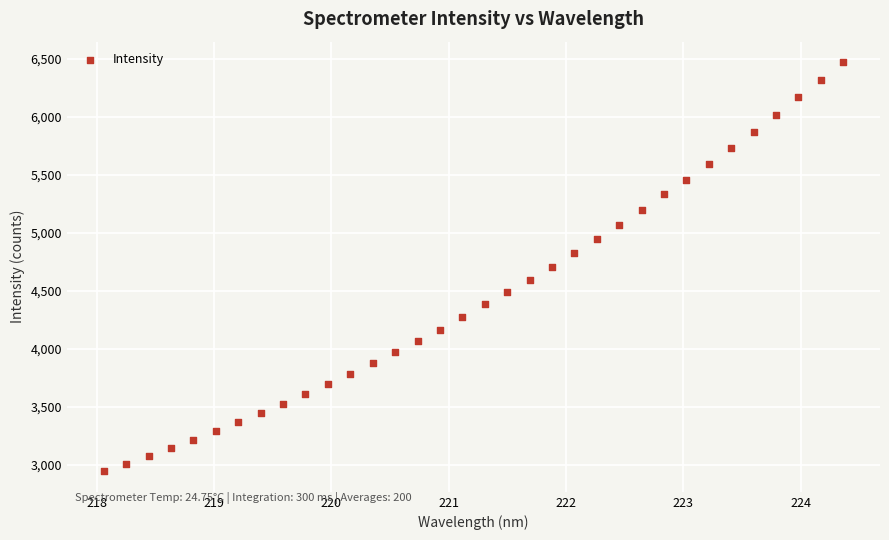

What is the range of Y values (max minus min)?

3525.6